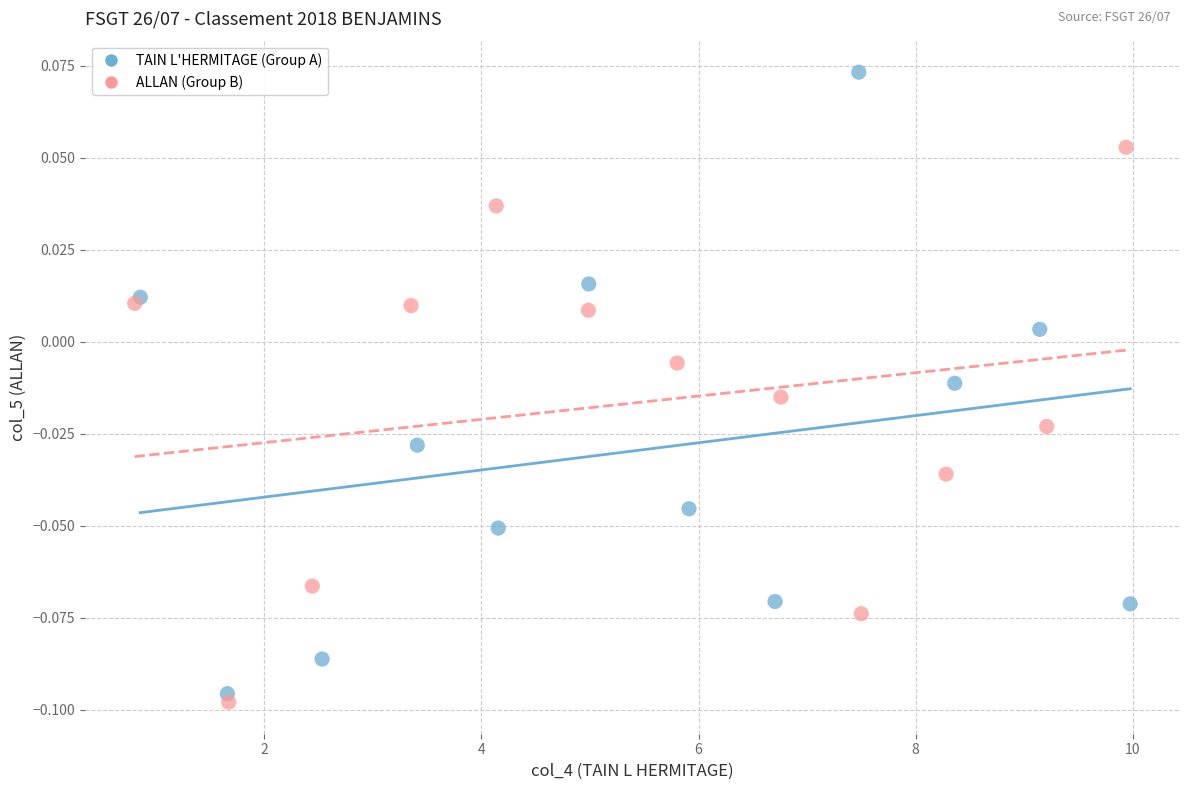

Which series contains the highest Y value?

TAIN L'HERMITAGE (Group A)